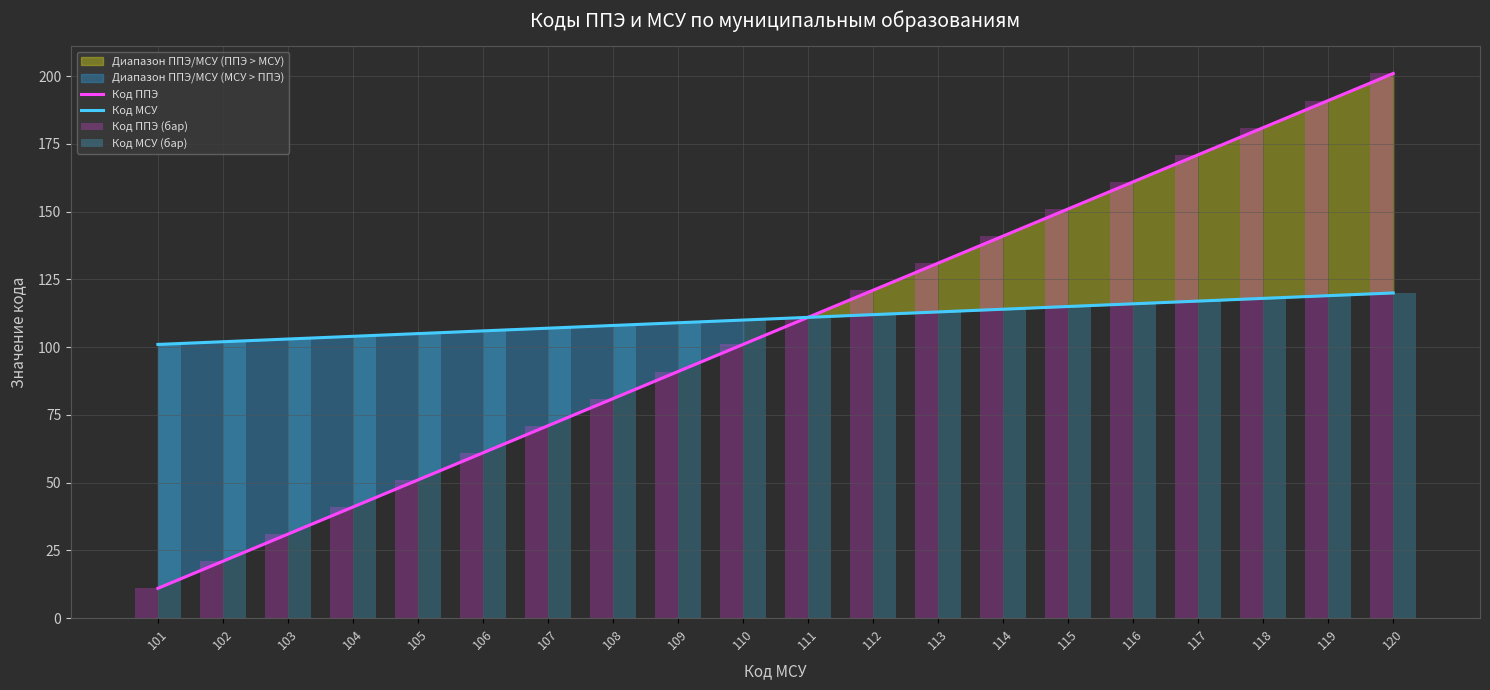

What is the total value across all series at 112?

466